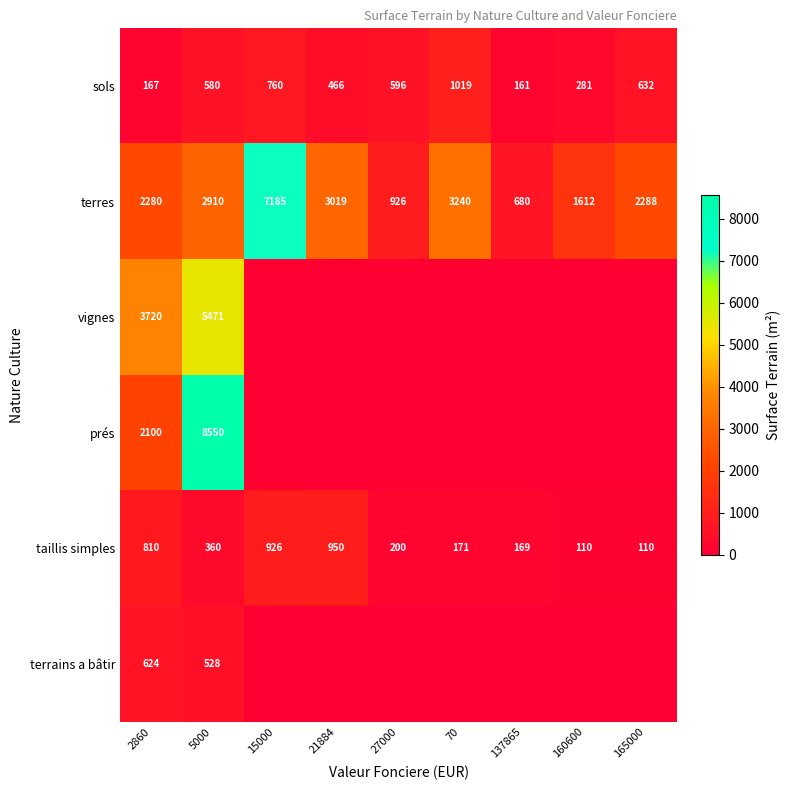

Rank the categories by terres value from highest to lowest.

15000, 70, 21884, 5000, 165000, 2860, 160600, 27000, 137865